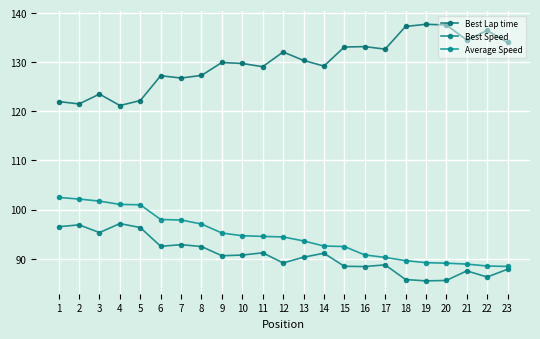

What is the value of the Best Lap time point at the 23rd from the left?

134.0